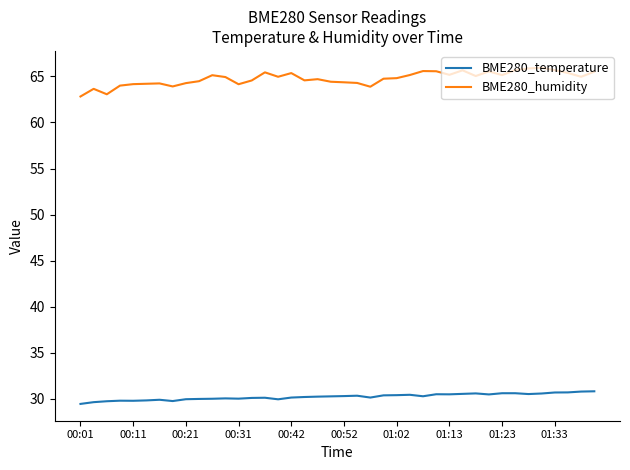

Which series has the widest spread of values?

BME280_humidity